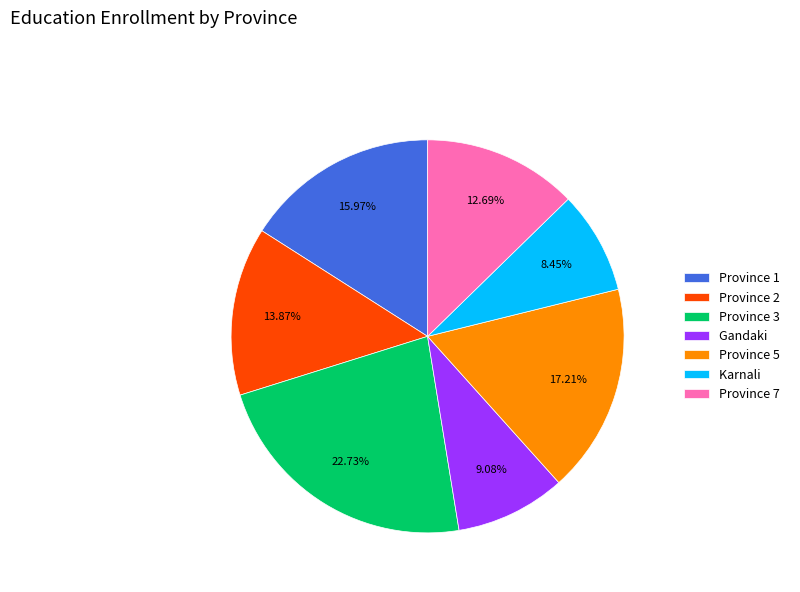

To the nearest percent, what is the average slice percentage?

14%